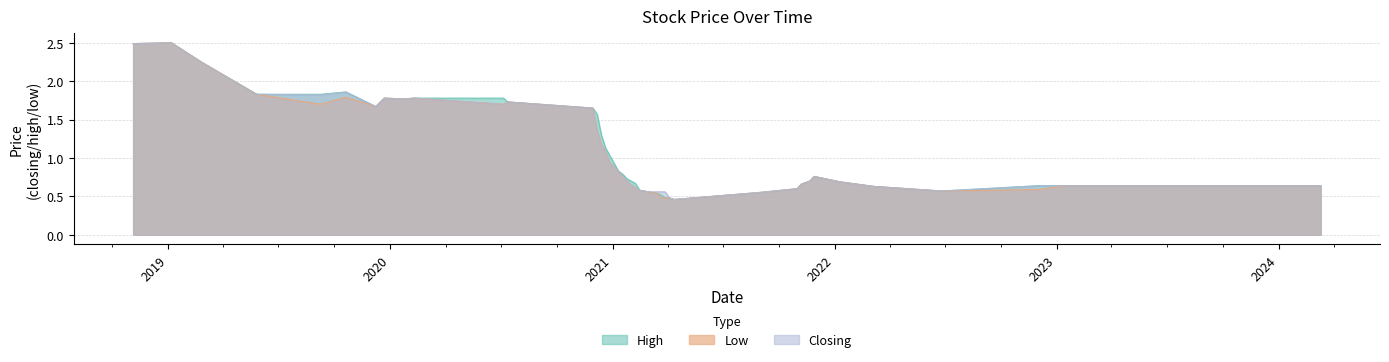

The Closing series shows 1.8 at 08/09/2019. True or false?

True